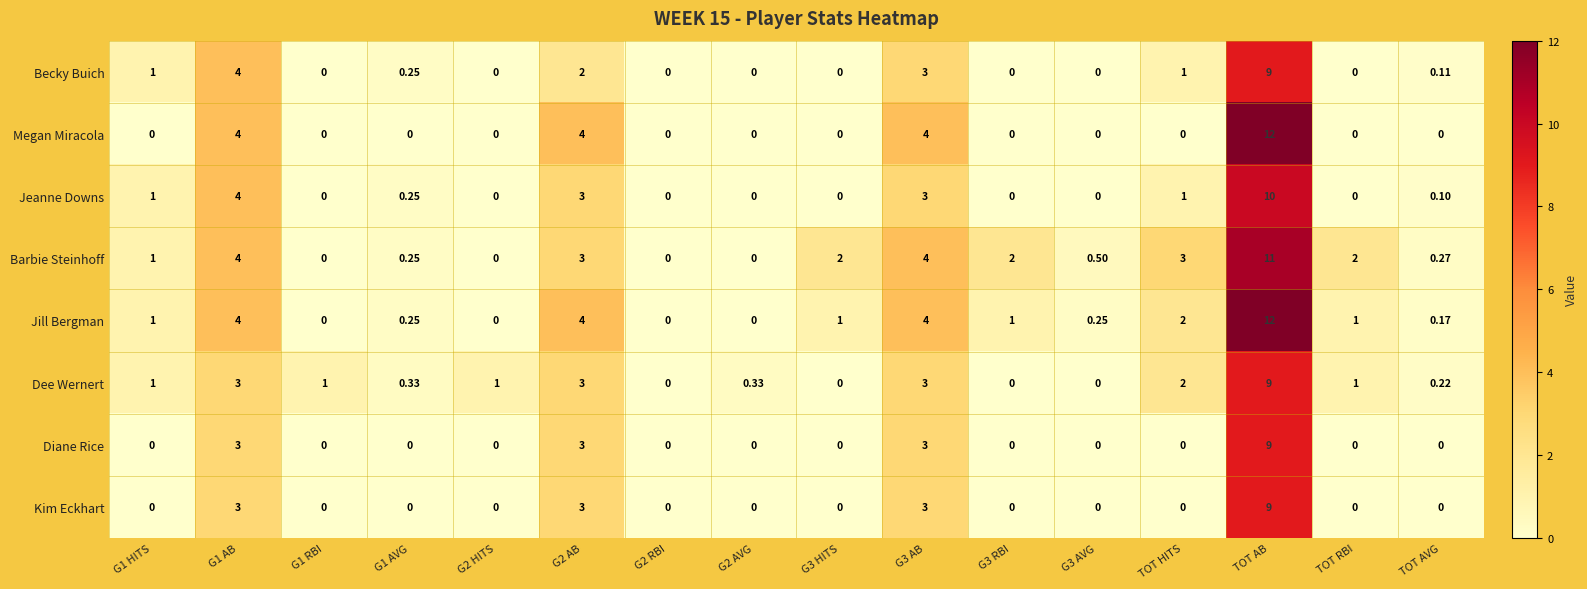

At which category does the chart reach its peak across all series?

TOT AB